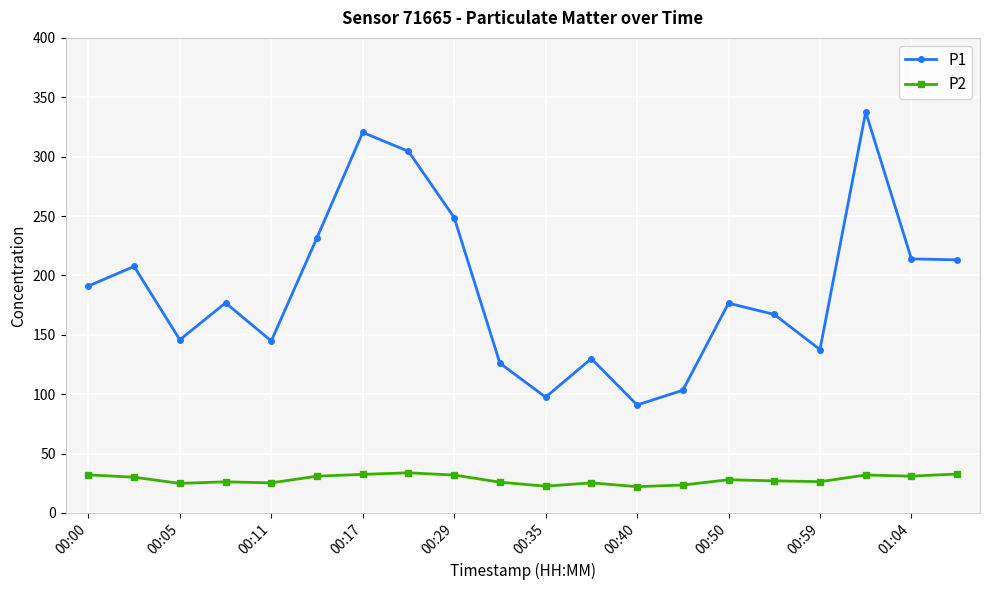

In P2, how many points are higher than both neighbors (excluding endpoints)?

5